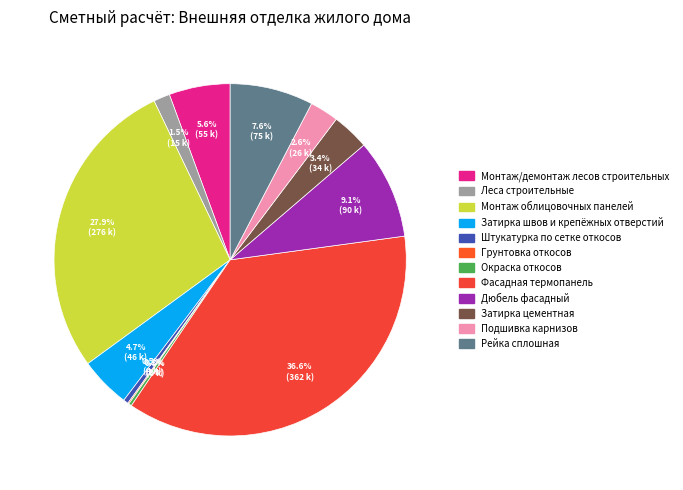

Which category has the biggest portion of the pie?

Фасадная термопанель